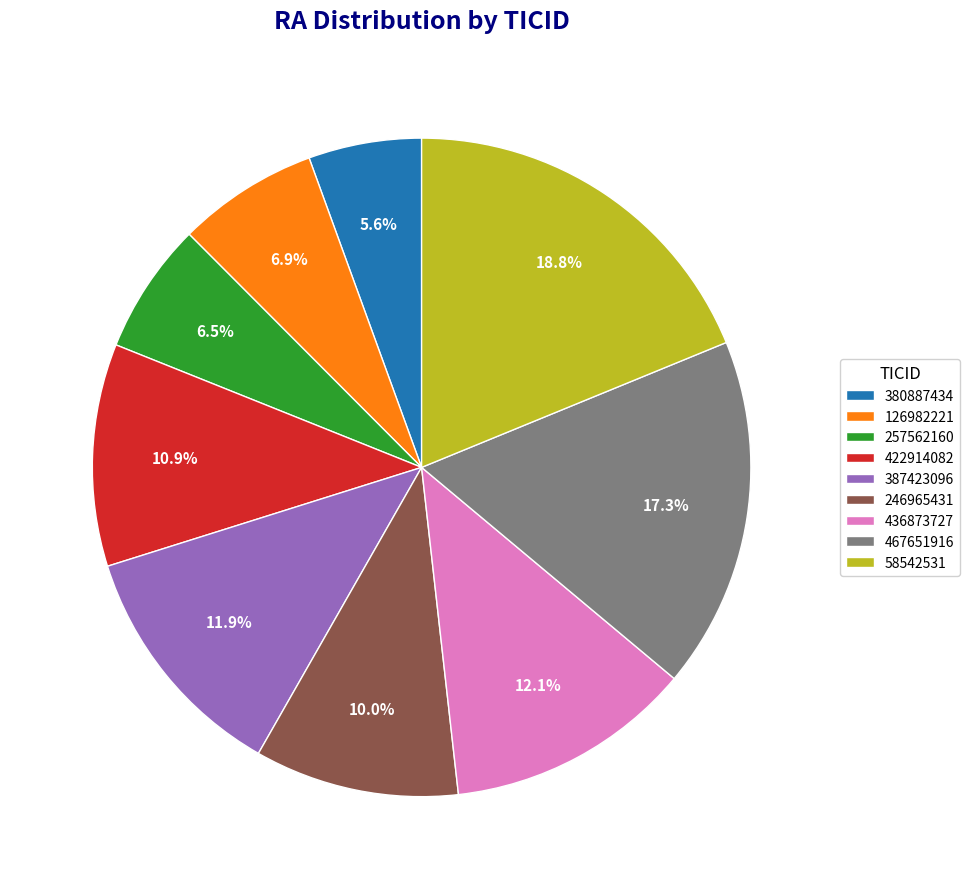

Do 58542531 and 422914082 together represent more than half of the pie?

No